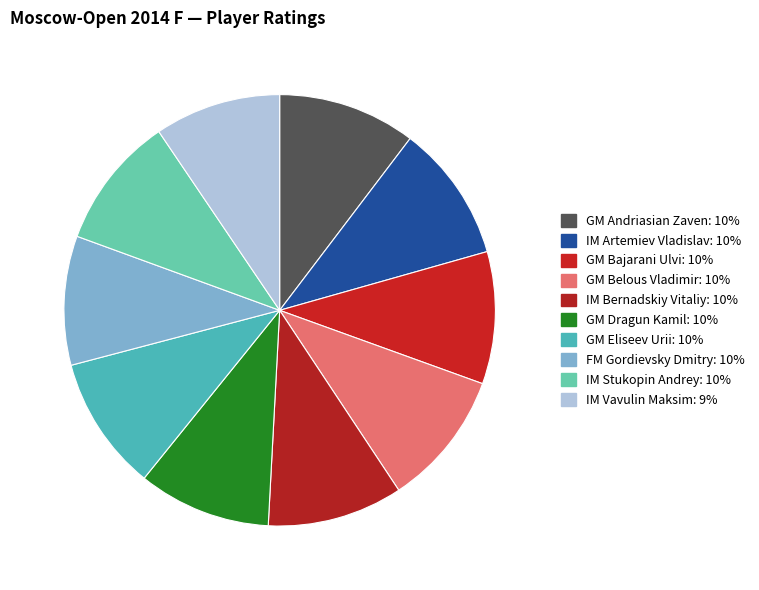

What percentage is NOT represented by GM Belous Vladimir?

89.8%